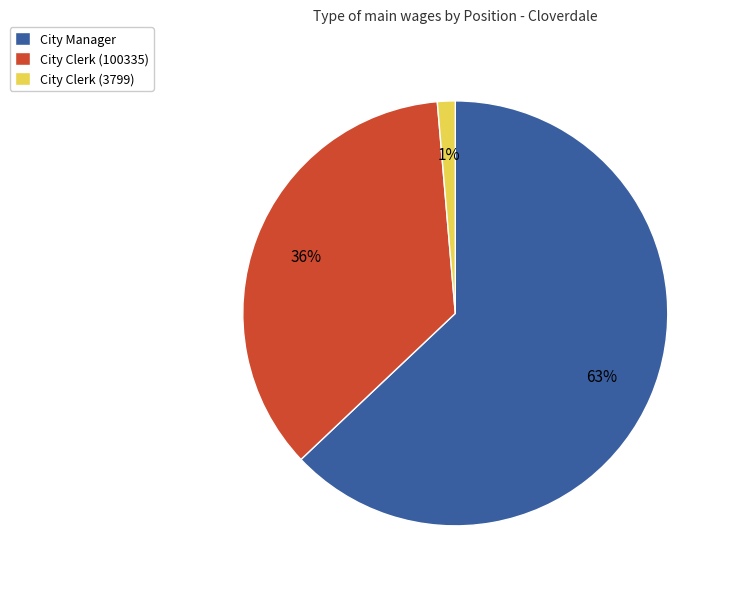

Rank the categories by value from lowest to highest.

City Clerk (3799), City Clerk (100335), City Manager